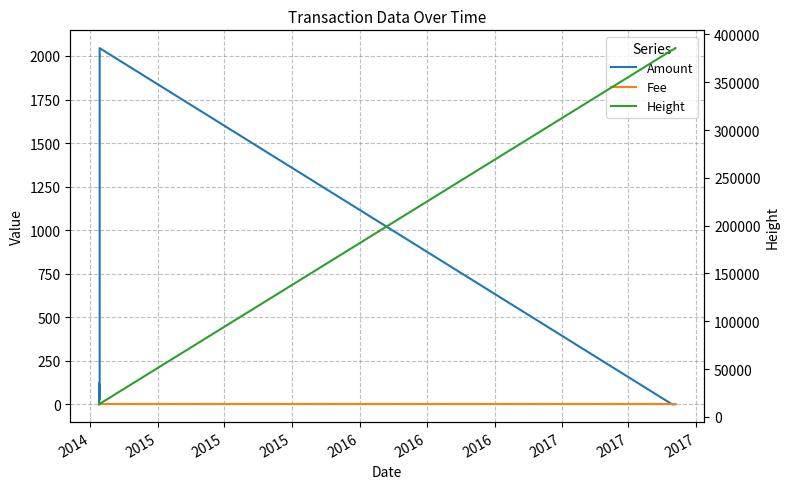

Which series has the largest range (max minus min)?

Height